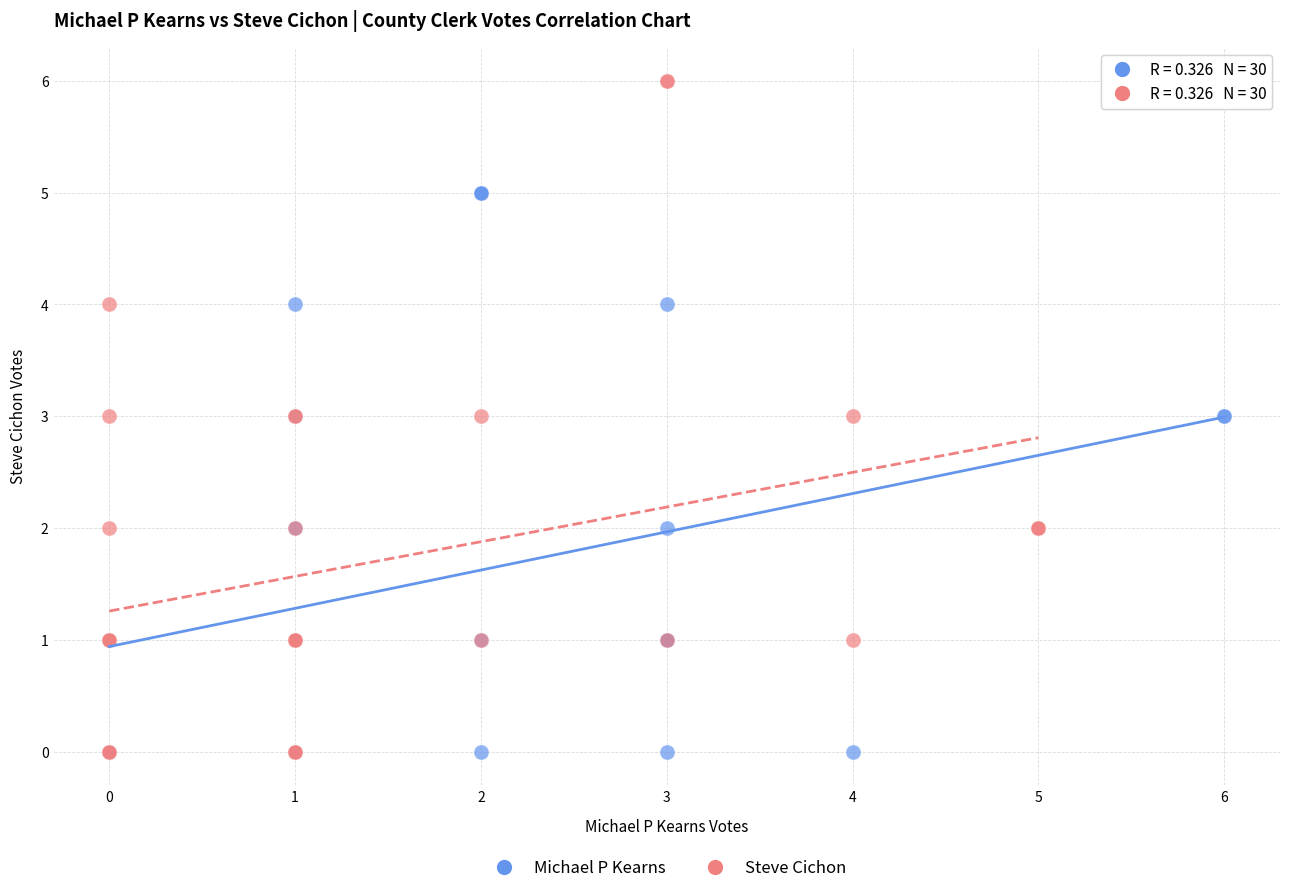

Which series has the widest spread of Y values?

Steve Cichon